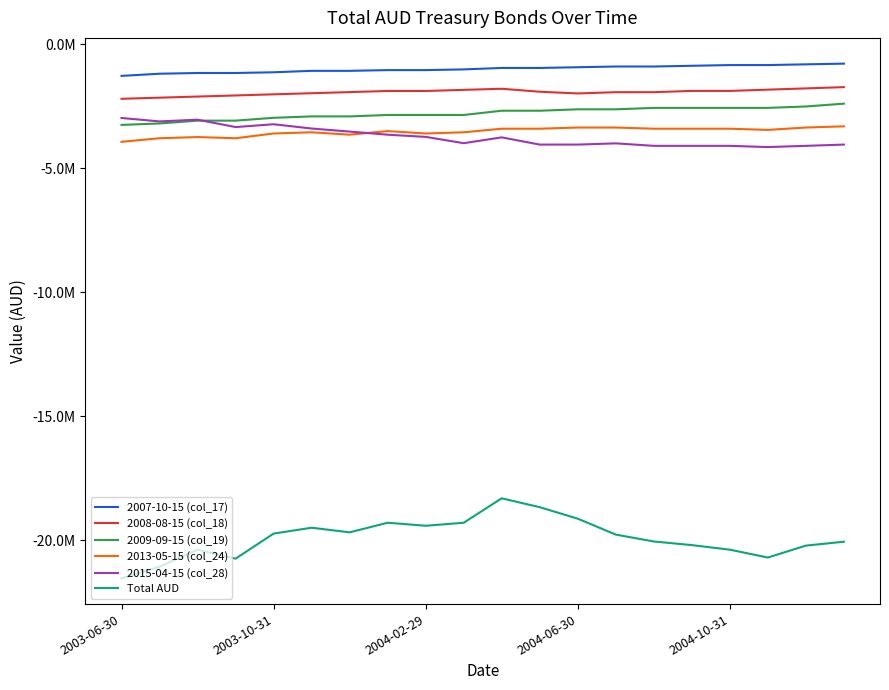

What are all the series names shown in the legend?

2007-10-15 (col_17), 2008-08-15 (col_18), 2009-09-15 (col_19), 2013-05-15 (col_24), 2015-04-15 (col_28), Total AUD